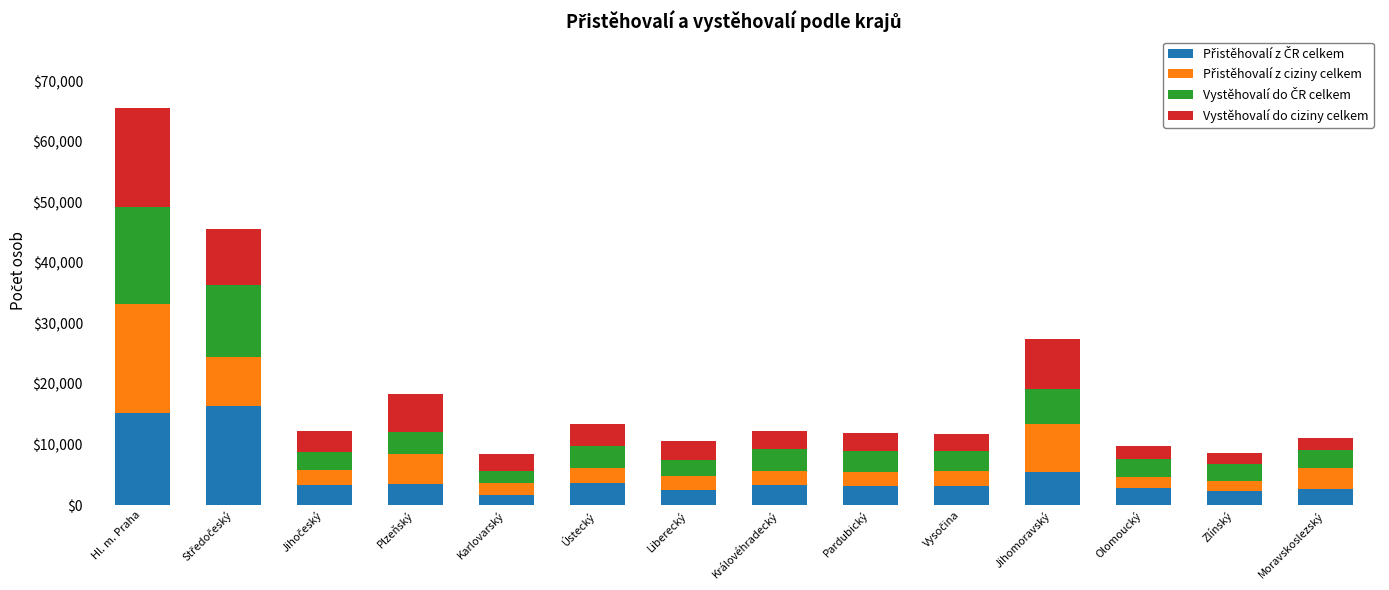

What is the total value across all series at Zlínský?

8581